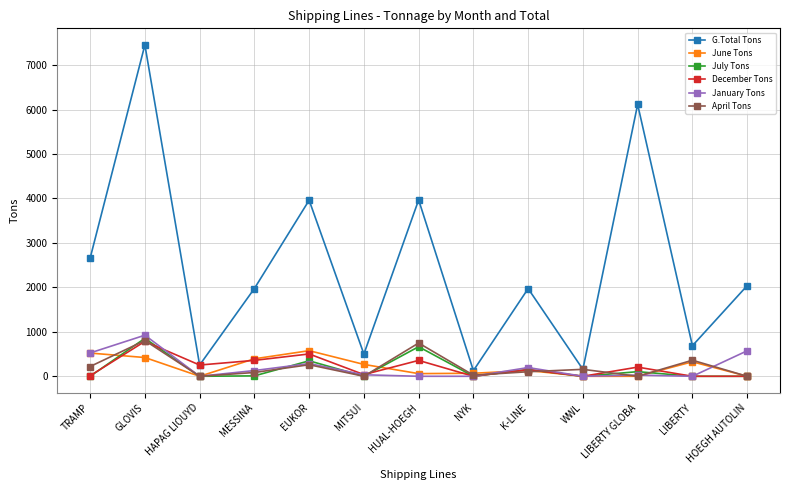

How many values in the June Tons series are below 130?

6